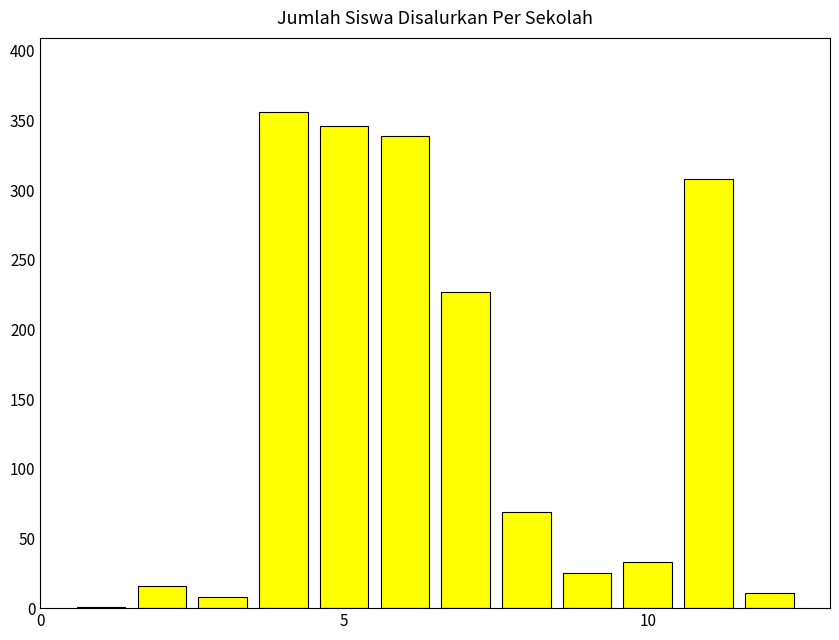

What is the sum of all values?

1739